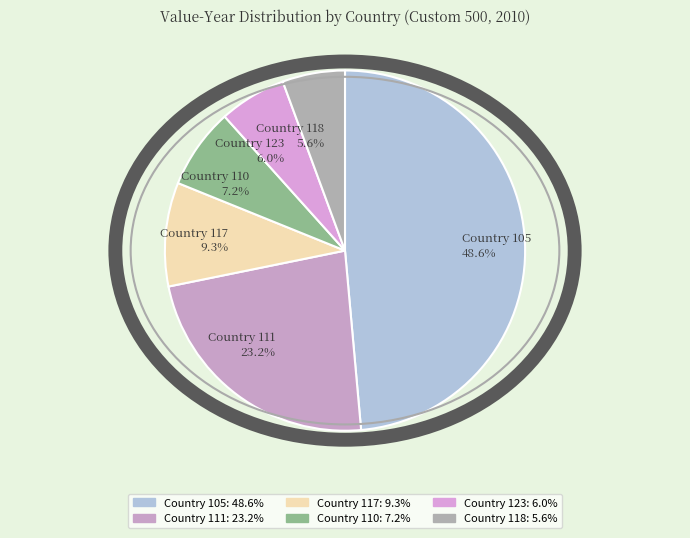

How many segments does this pie chart have?

6